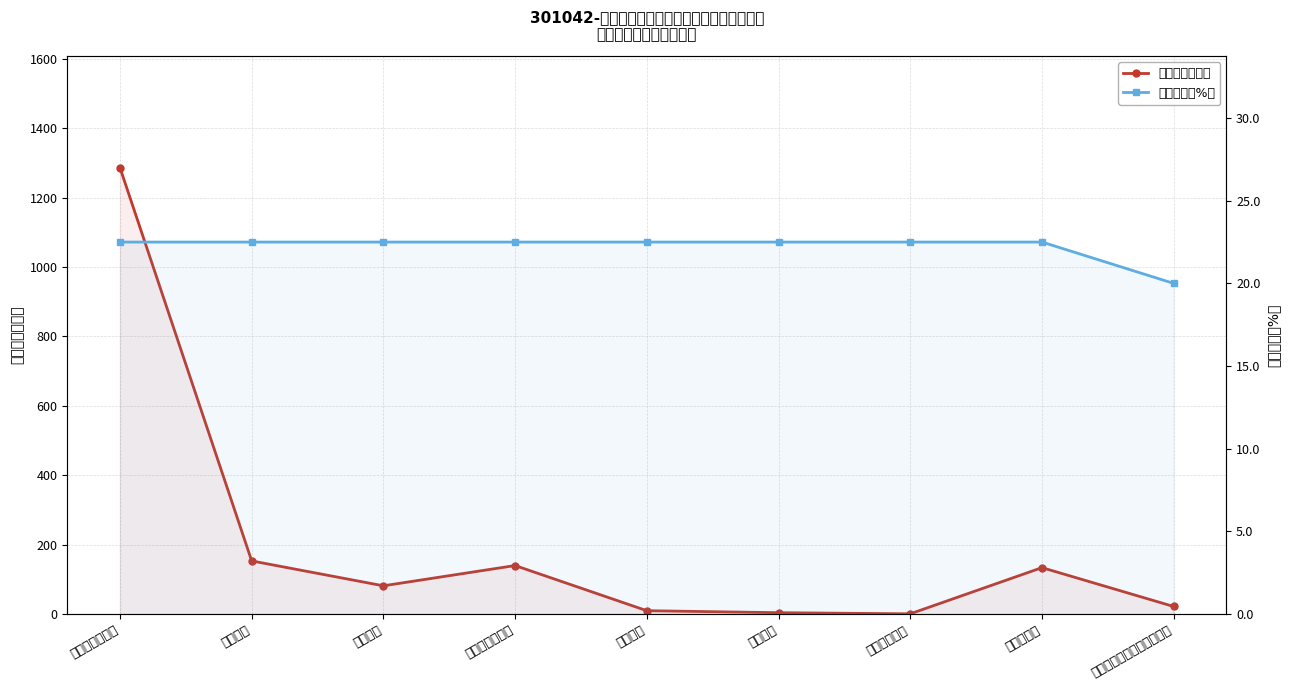

List the labels in order of 预算数（万元） value, smallest first.

遗属生活补助, 工伤保险, 失业保险, 家庭经济困难学生生活补助, 医疗保险, 住房公积金, 公务员医疗补助, 养老保险, 工资奖金津补贴